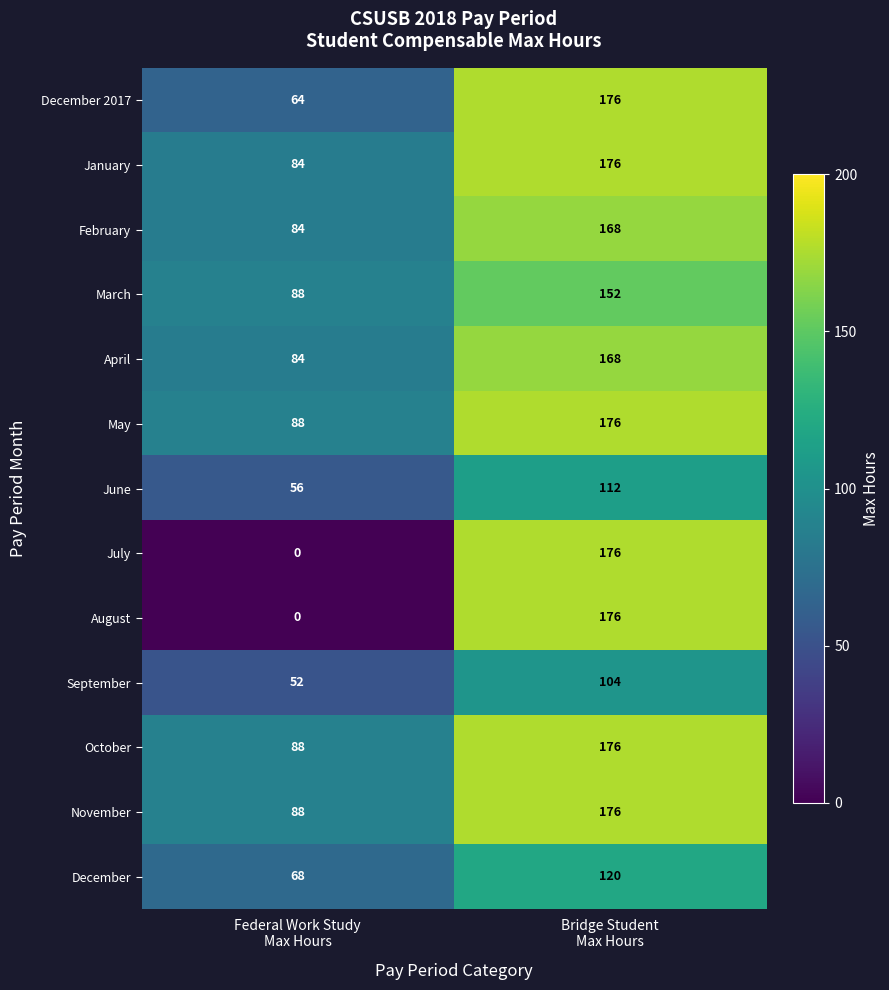

What is the maximum value for February?

168